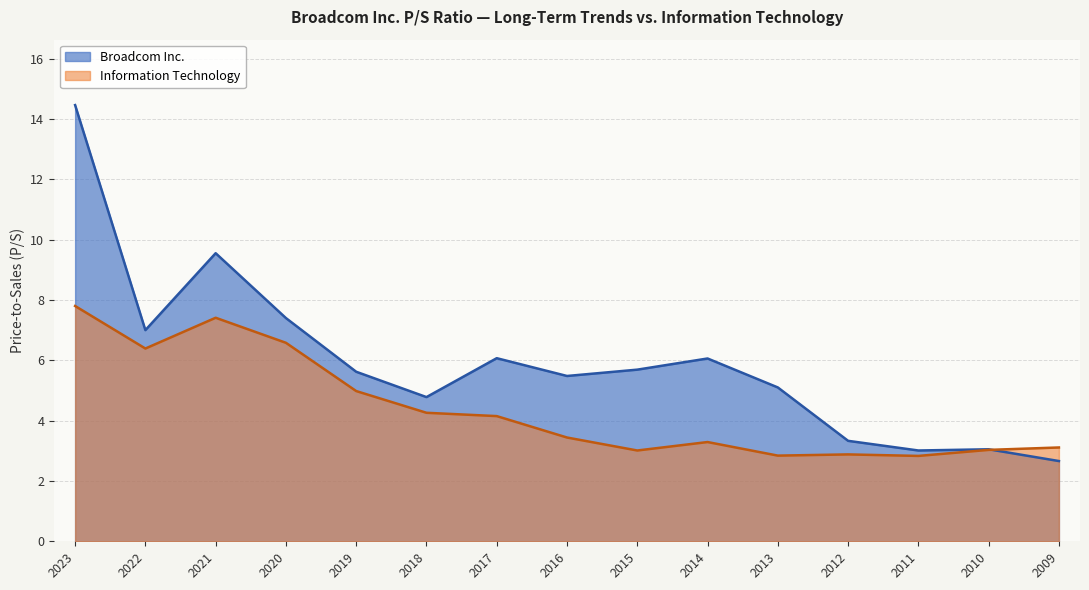

What is the approximate value of Broadcom Inc. at 2018?

4.8